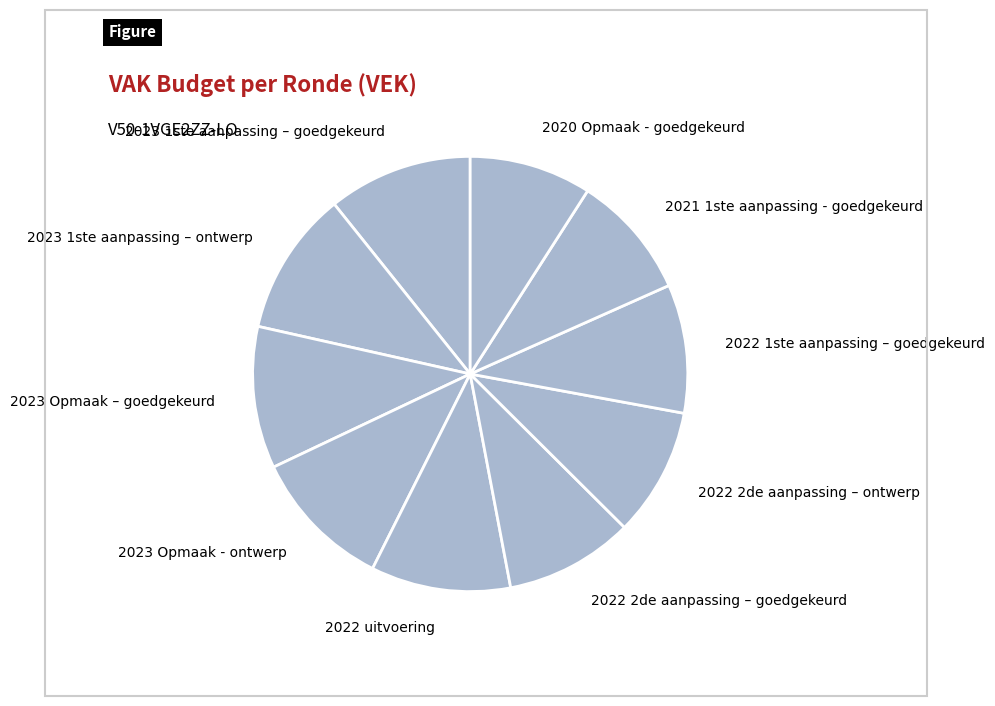

Is there a majority slice in this chart?

No